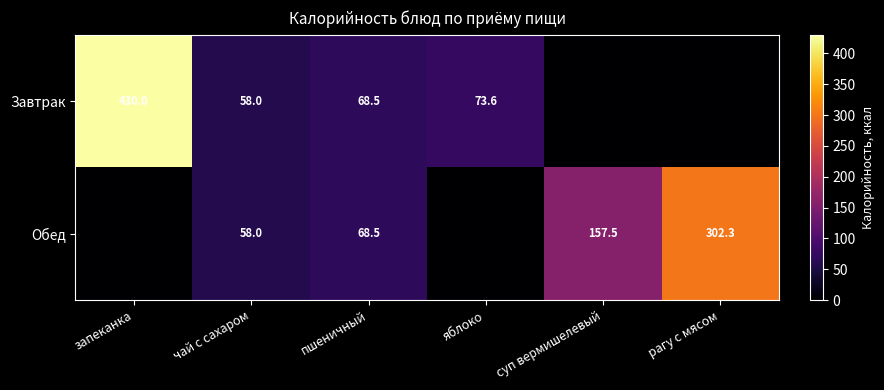

Is the value of Обед at чай с сахаром greater than the value of Завтрак at запеканка?

No